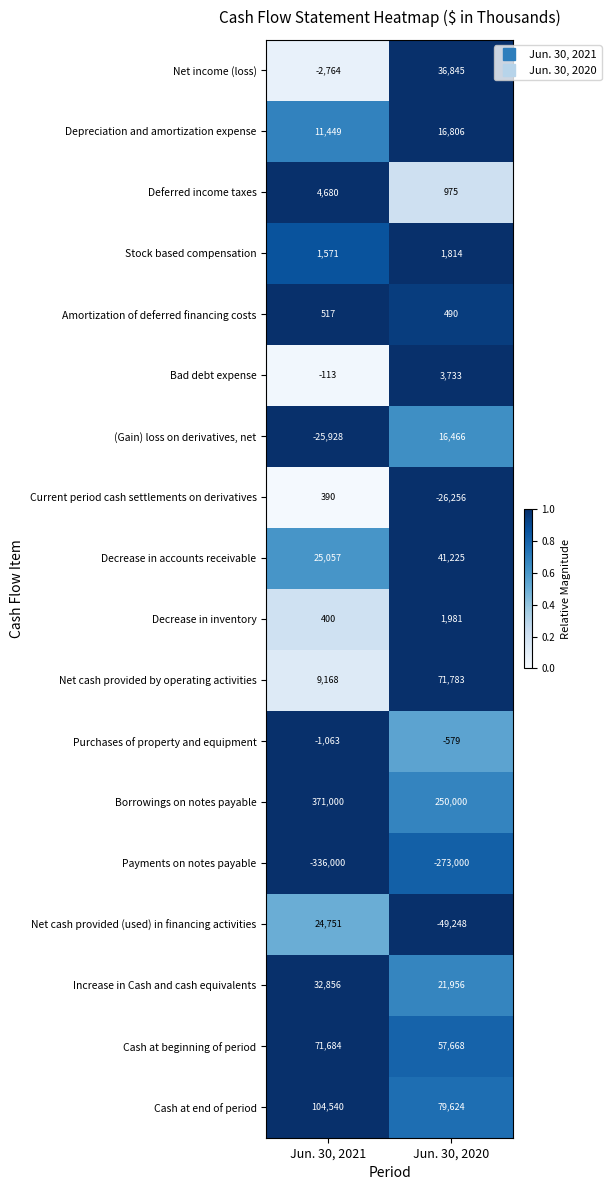

What is the maximum value for Increase in Cash and cash equivalents?

32856